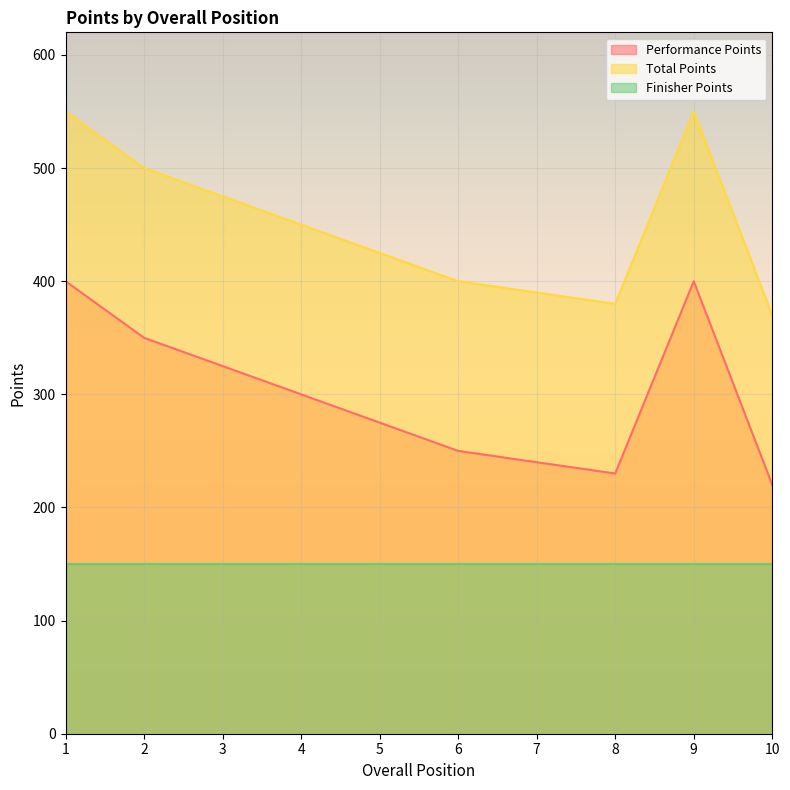

List the series in order of their peak value, lowest first.

Finisher Points, Performance Points, Total Points